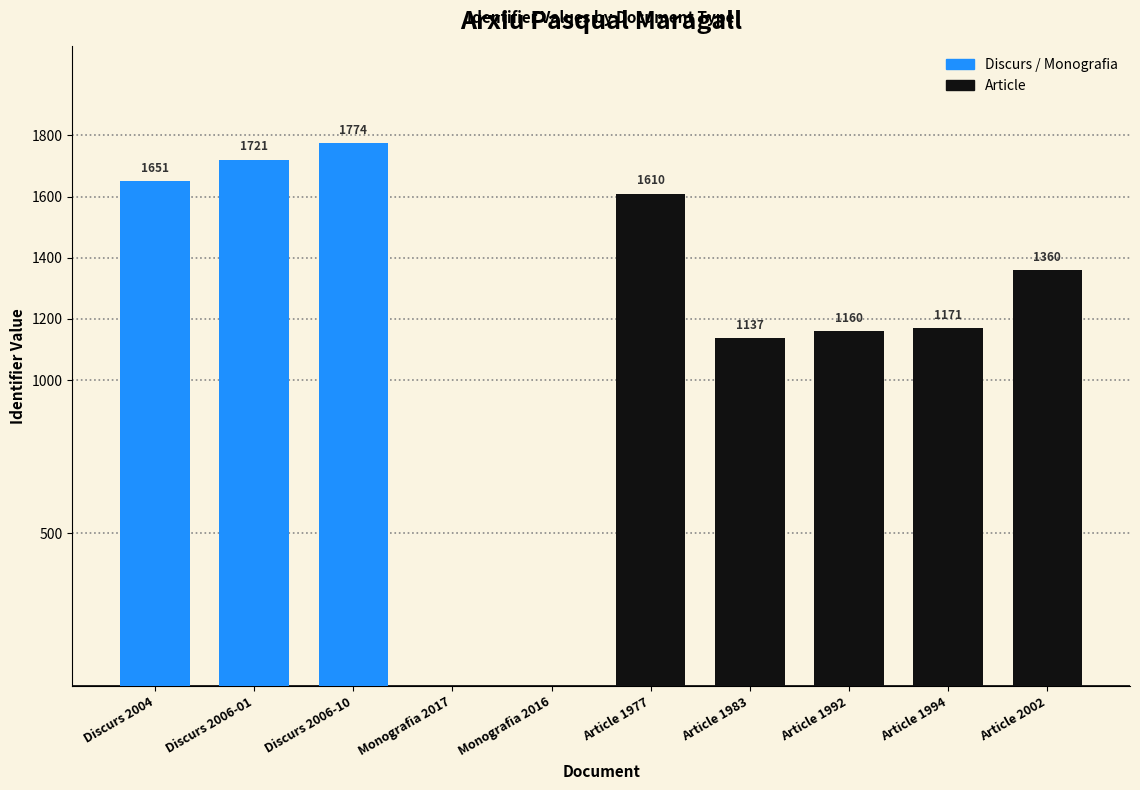

What is the label of the 2nd bar from the right?

Article 1994